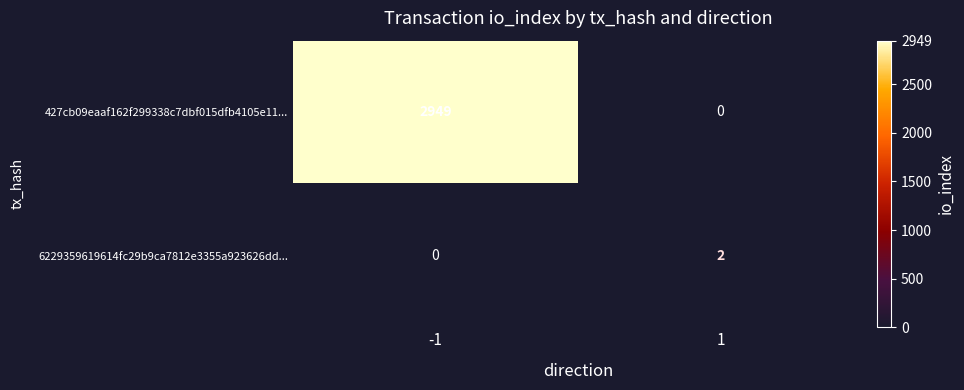

Rank the series at 1 from highest to lowest value.

6229359619614fc29b9ca7812e3355a923626dd..., 427cb09eaaf162f299338c7dbf015dfb4105e11...